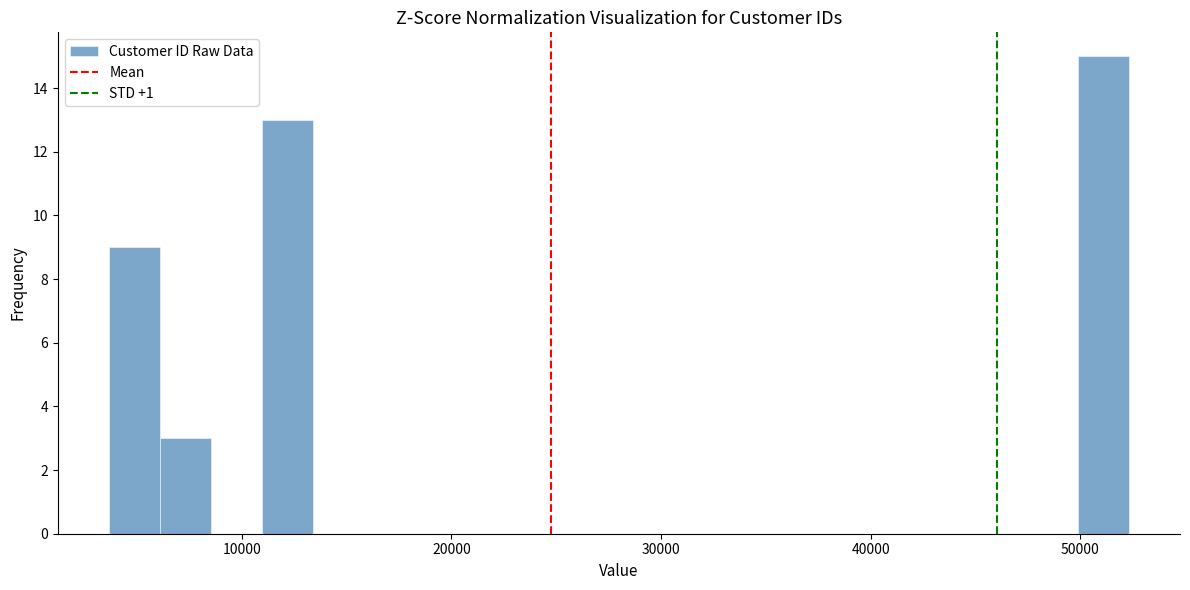

Around what value on the x-axis is the tallest bar? Give the approximate position of its centre, as read against the axis.

51000